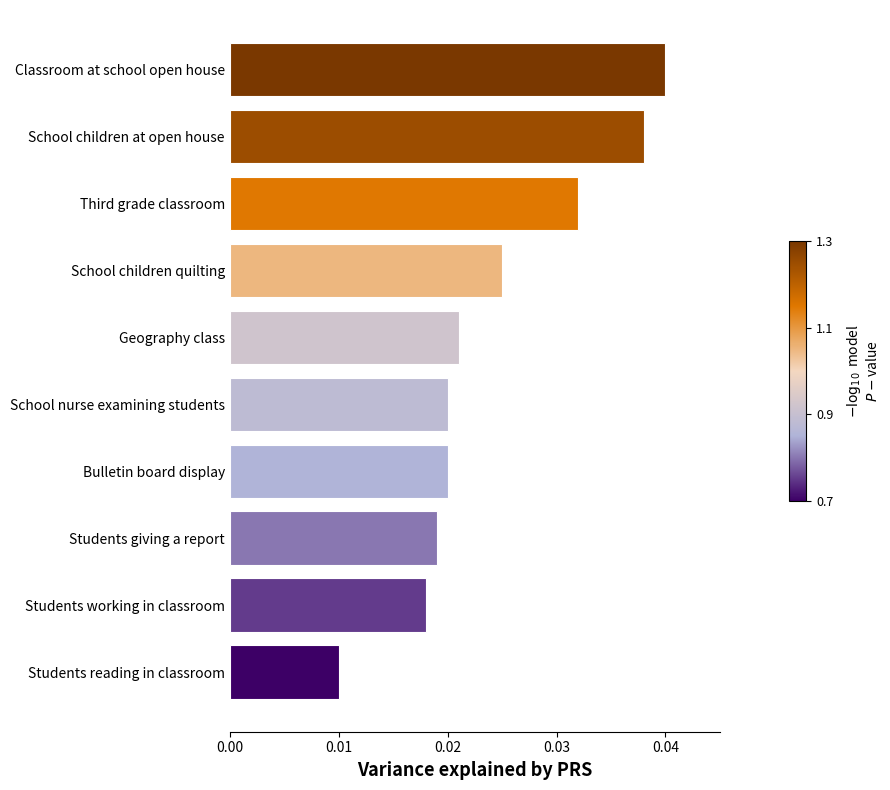

What is the sum of all values?

0.2